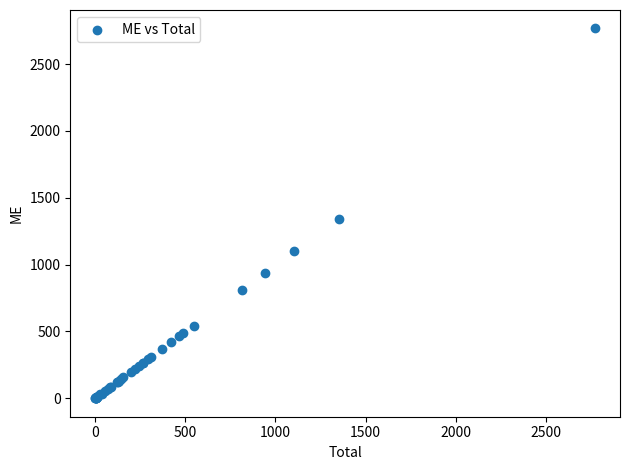

What Y value in the scatter plot is closest to 1383?

1344.8